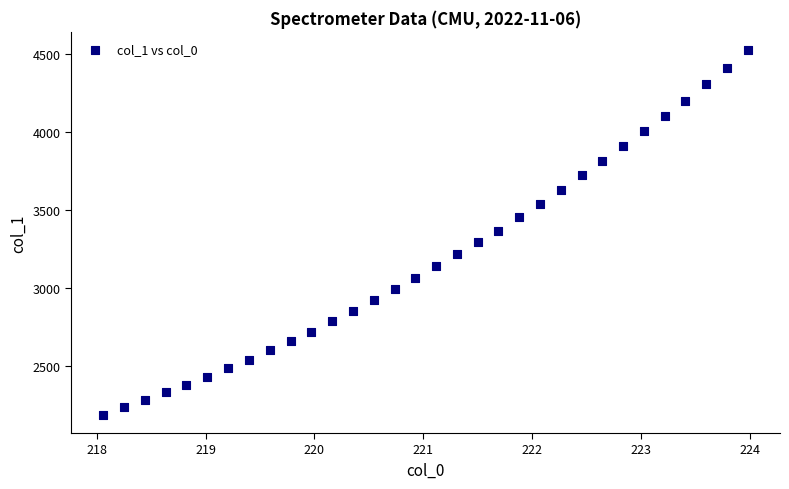

What is the range of Y values (max minus min)?

2343.3